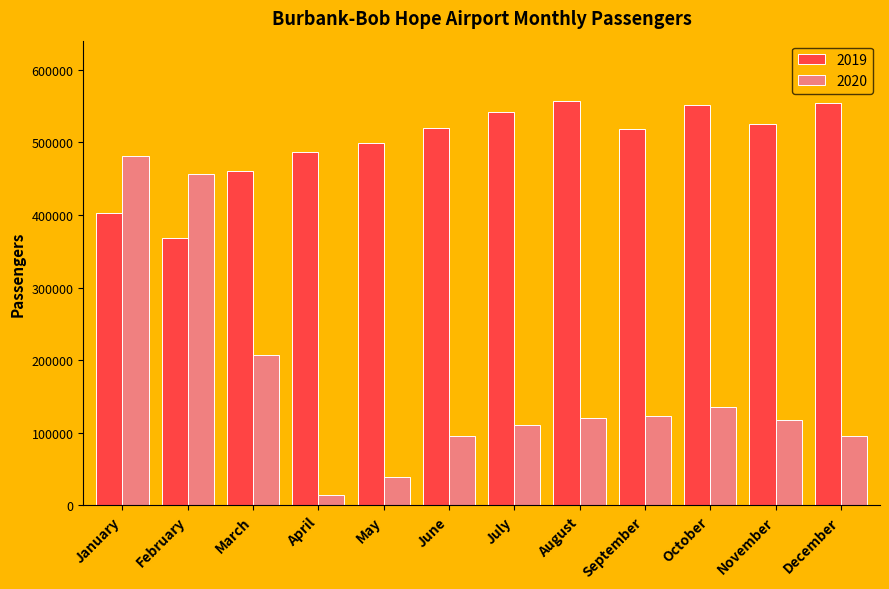

What is the sum of the 2019 values at October and July?

1093487